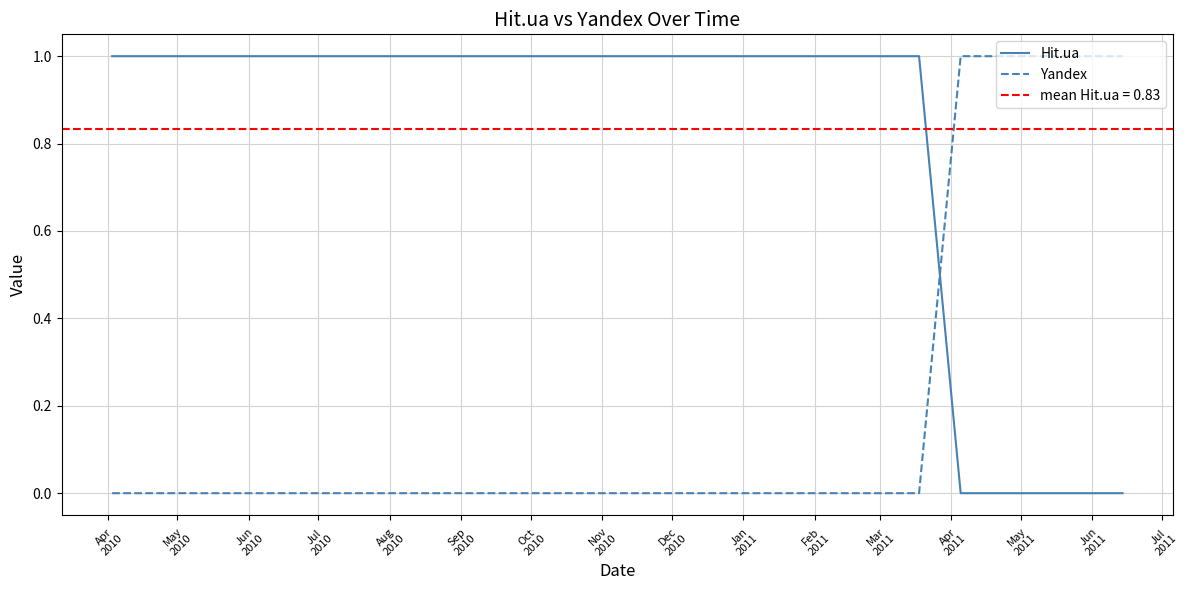

Which series ends up on top after the final intersection of Yandex and Hit.ua?

Yandex